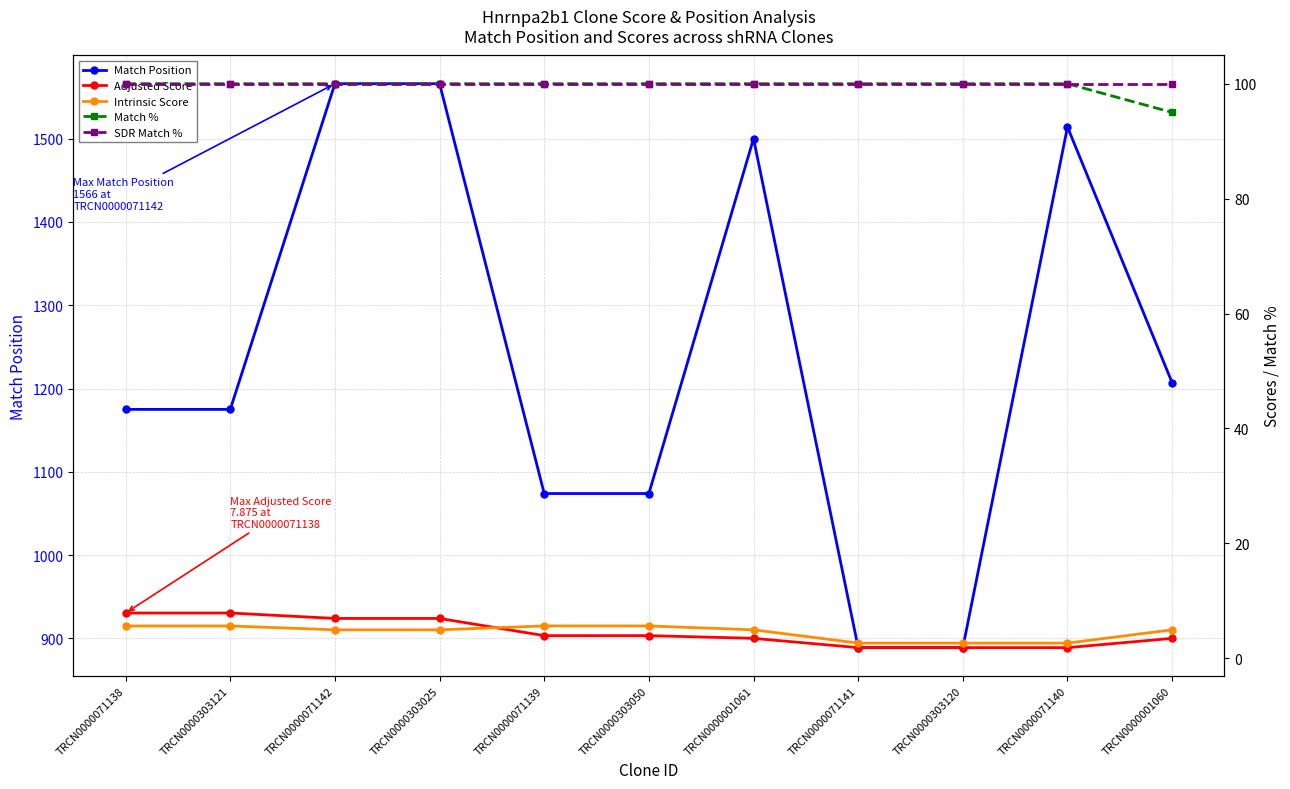

What is the difference between the Match Position values at TRCN0000001061 and TRCN0000071140?

14